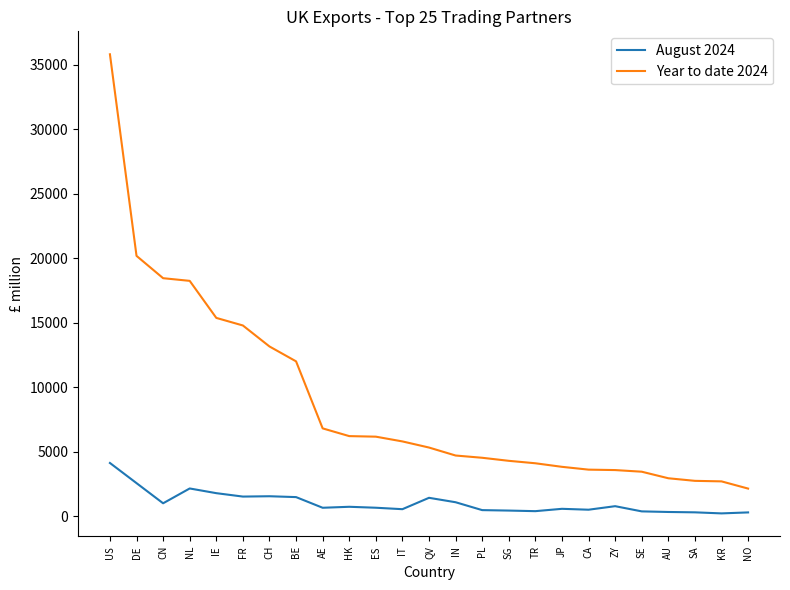

At which label is Year to date 2024 closest to 18980?

CN